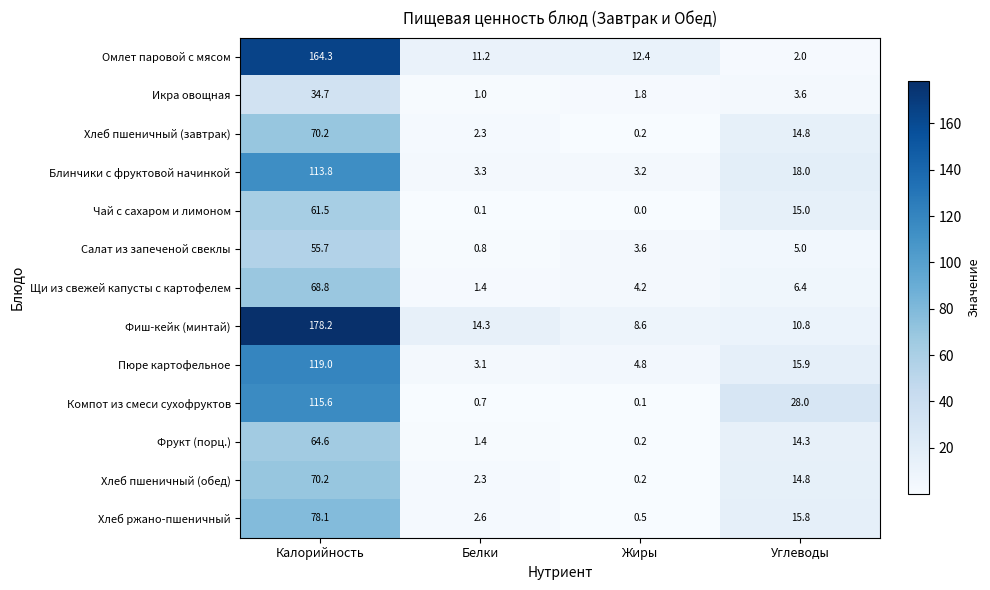

The value of Фиш-кейк (минтай) at Калорийность is 269.7. True or false?

False